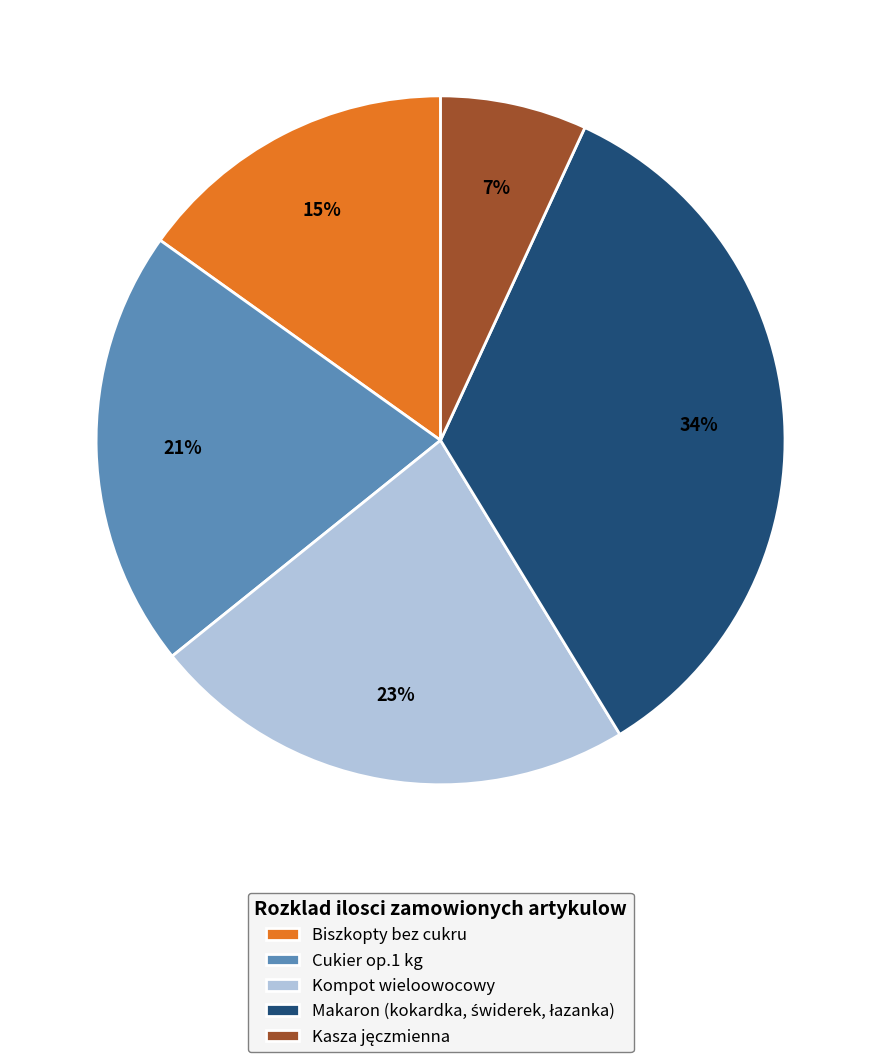

How many slices are in this pie chart?

5